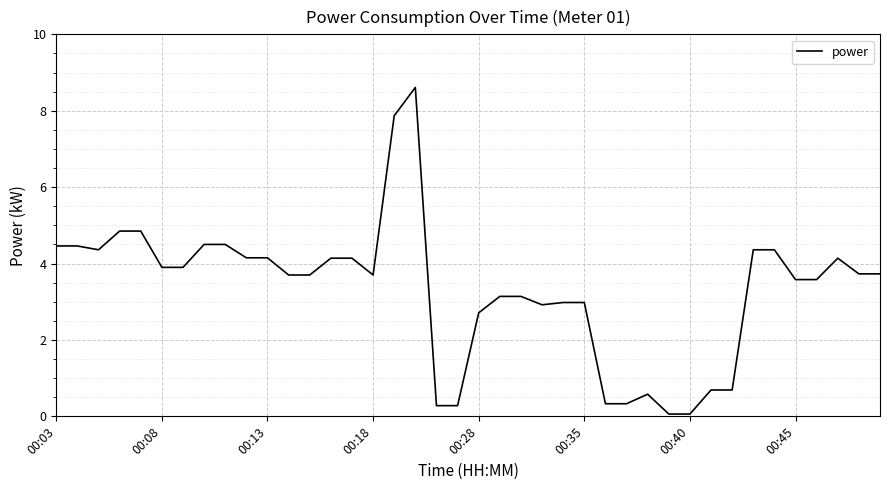

What is the maximum value shown in the chart?

8.6